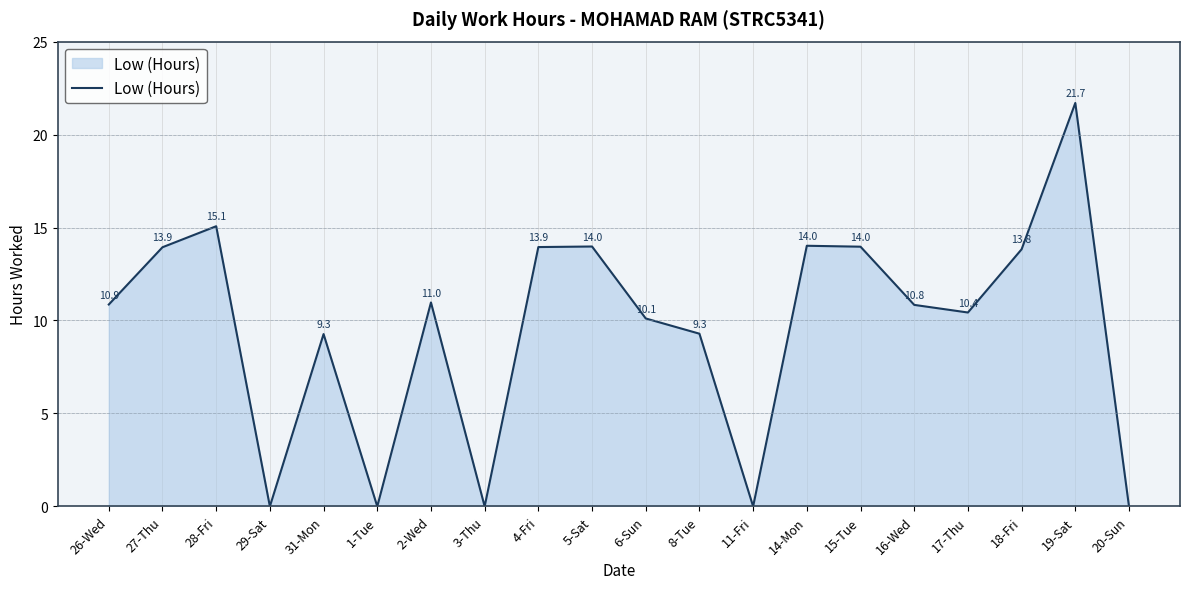

The value at 4-Fri is 5.5. True or false?

False